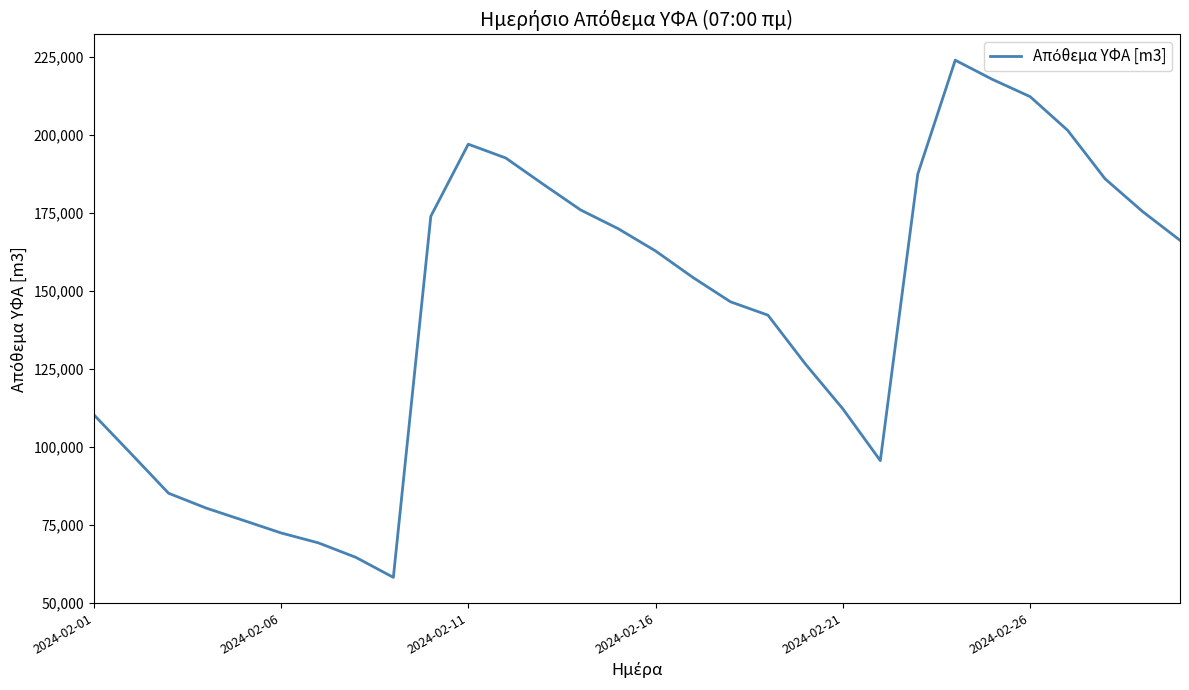

What is the difference between the maximum and minimum values?

165557.8